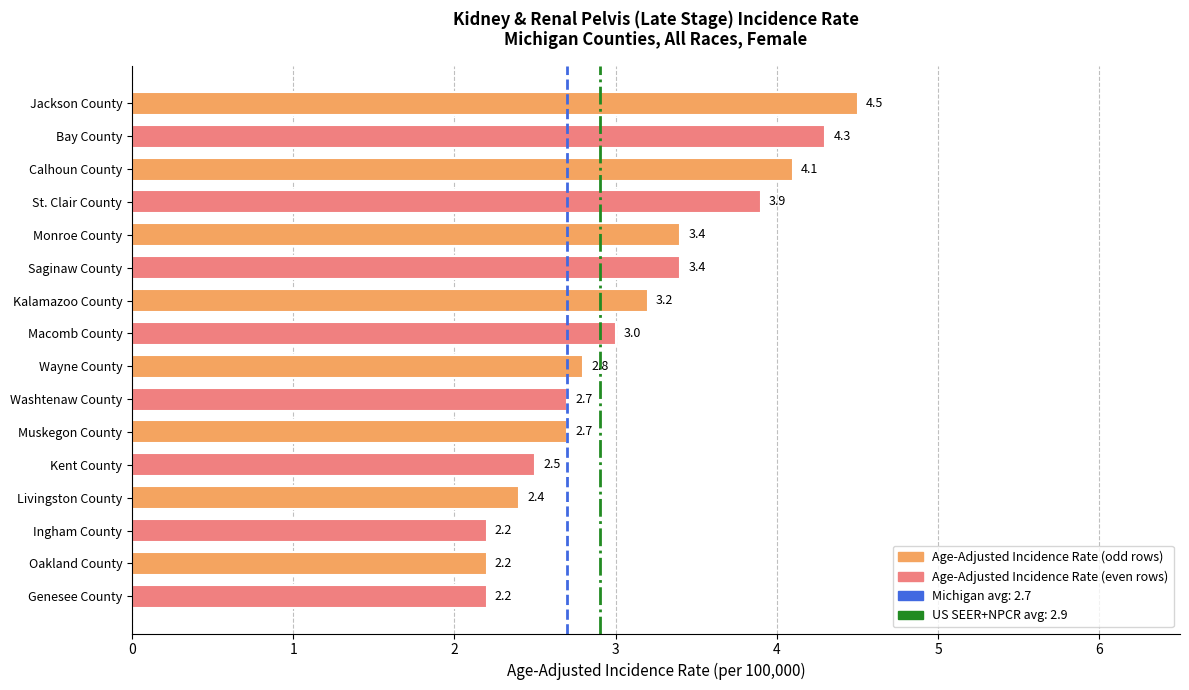

What position from the bottom is Saginaw County?

11